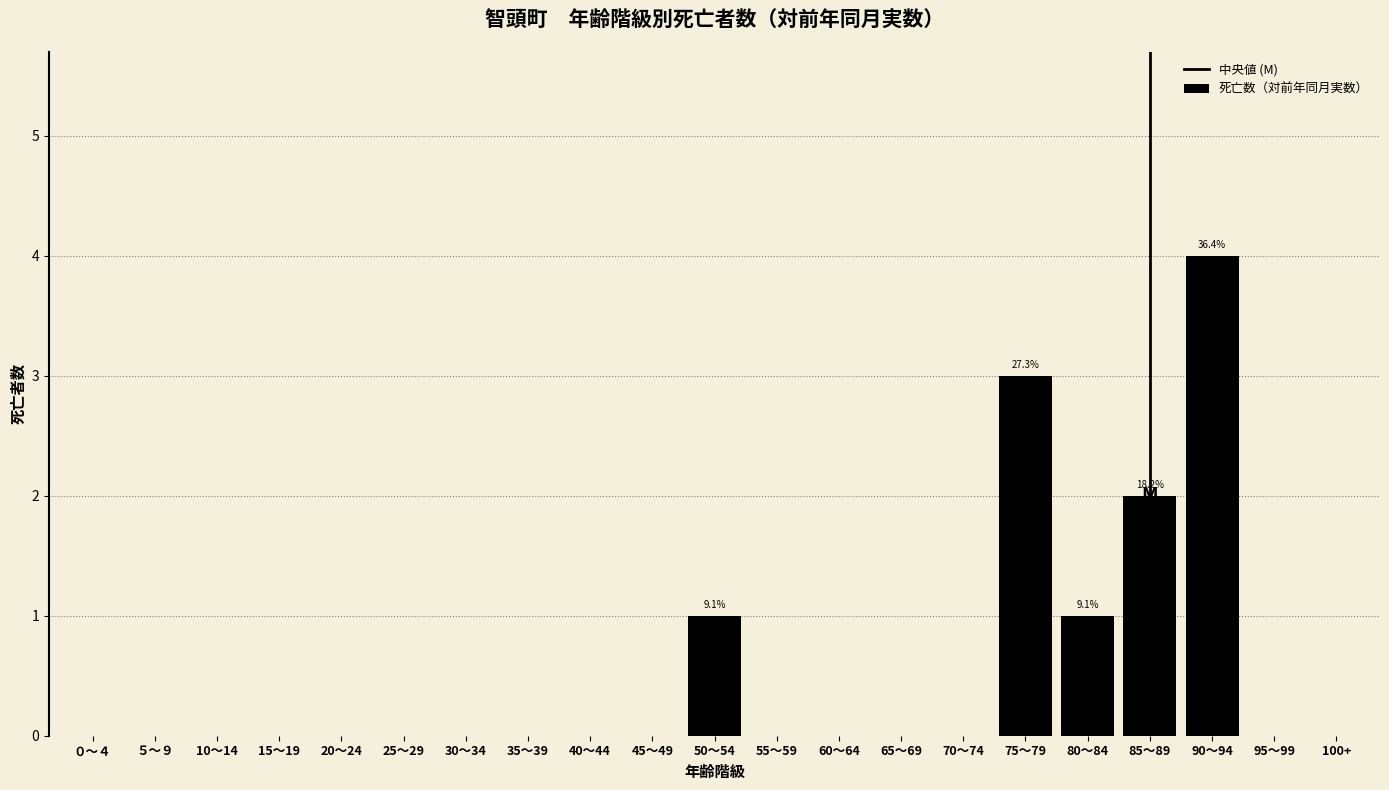

Reading right to left, what are all the values shown in this chart?

100+=0	95～99=0	90～94=4	85～89=2	80～84=1	75～79=3	70～74=0	65～69=0	60～64=0	55～59=0	50～54=1	45～49=0	40～44=0	35～39=0	30～34=0	25～29=0	20～24=0	15～19=0	10～14=0	５～９=0	０～４=0